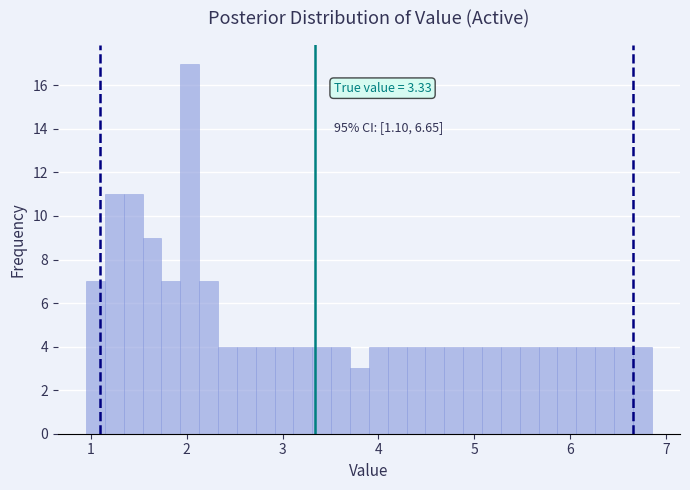

Around what value on the x-axis is the tallest bar? Give the approximate position of its centre, as read against the axis.

2.0